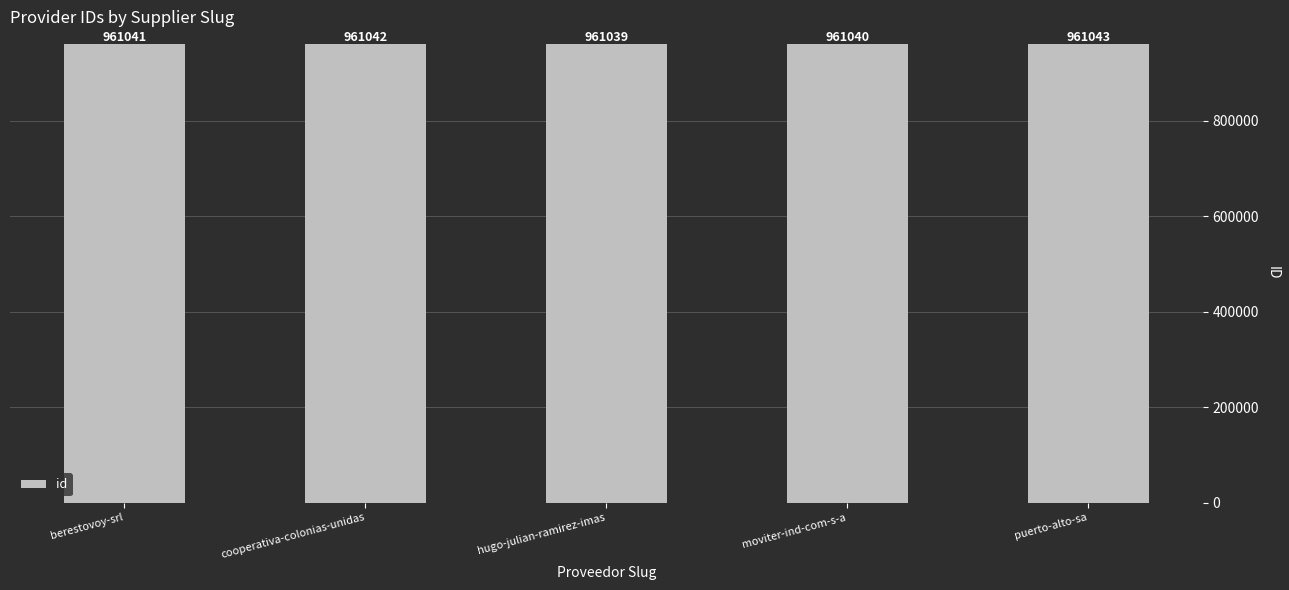

Rank the categories by value from lowest to highest.

hugo-julian-ramirez-imas, moviter-ind-com-s-a, berestovoy-srl, cooperativa-colonias-unidas, puerto-alto-sa